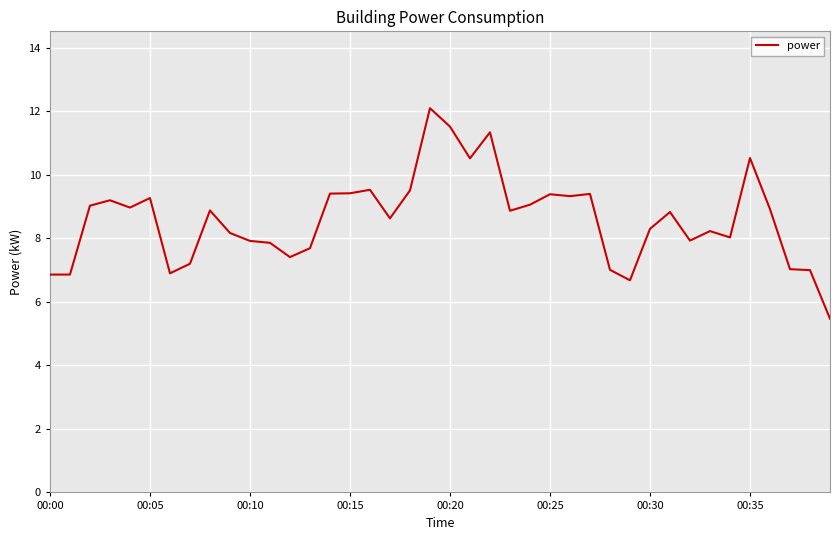

What is the greatest value displayed?

12.1